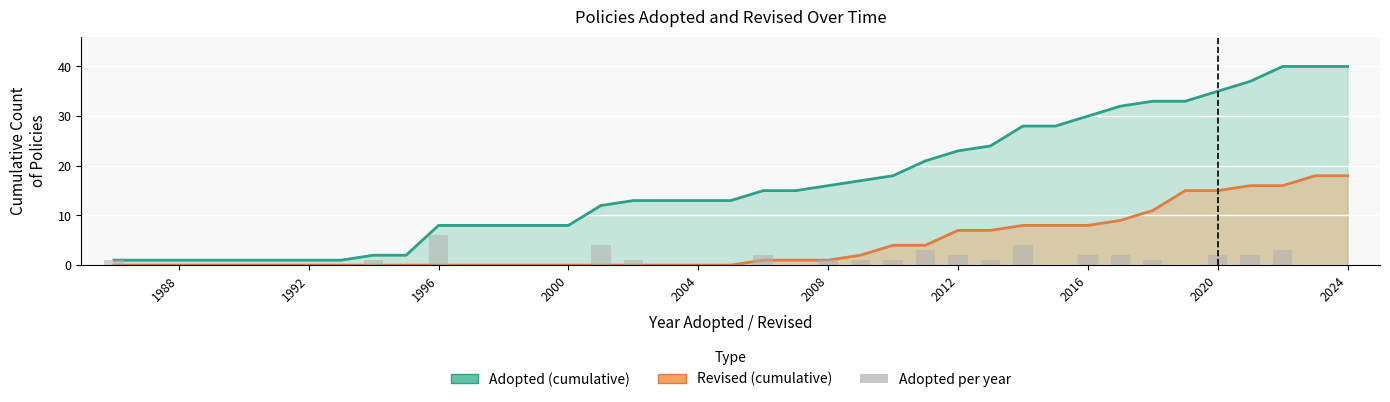

How many data points in Adopted per year are above 0?

19